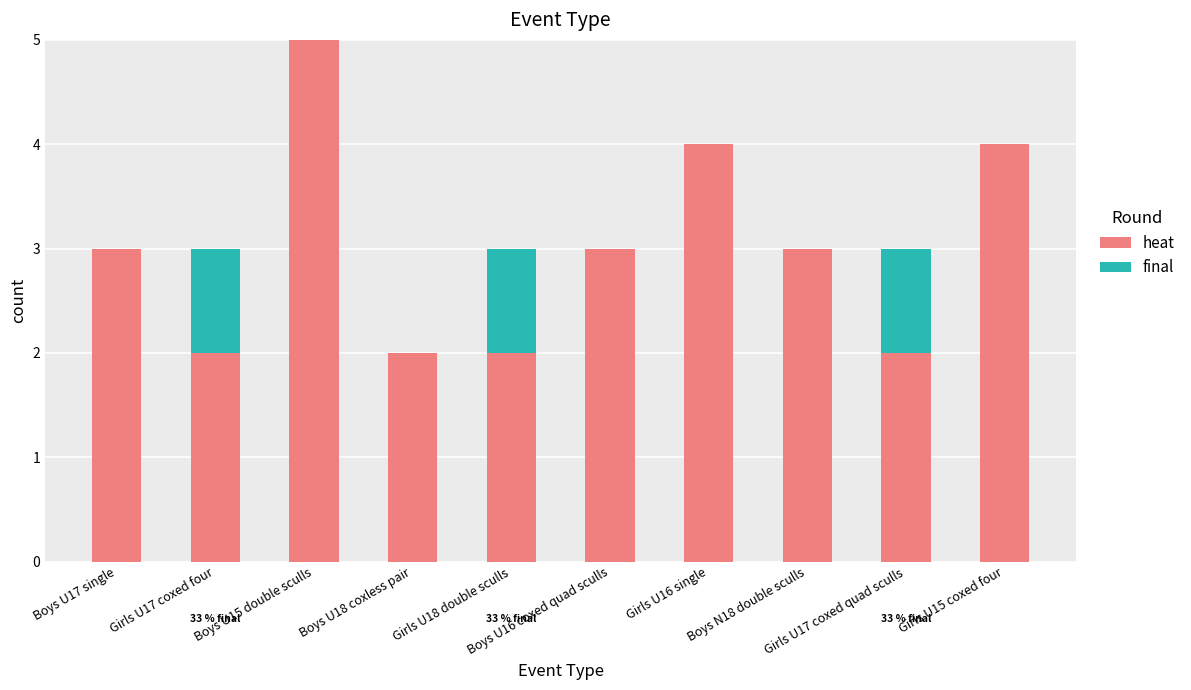

How many distinct data groups are displayed?

2